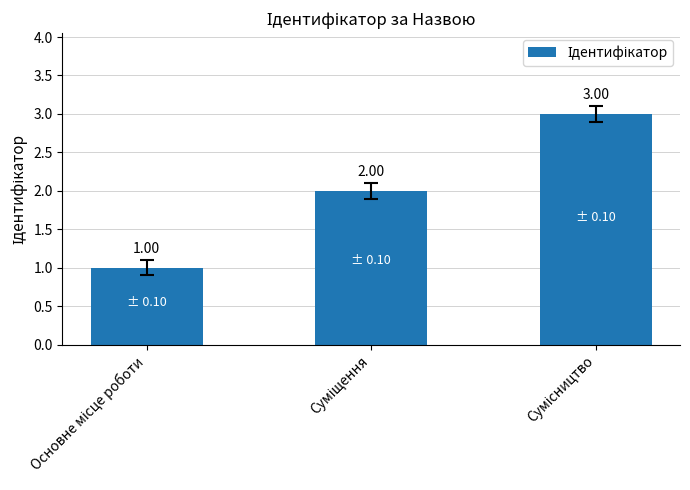

What is the sum of all values?

6